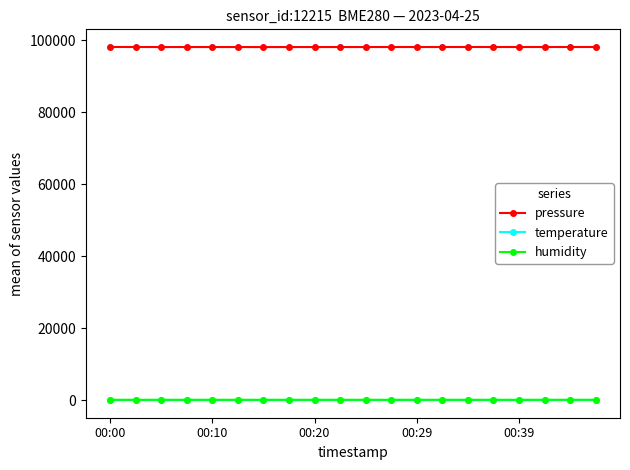

True or false: pressure and humidity intersect in this chart.

False